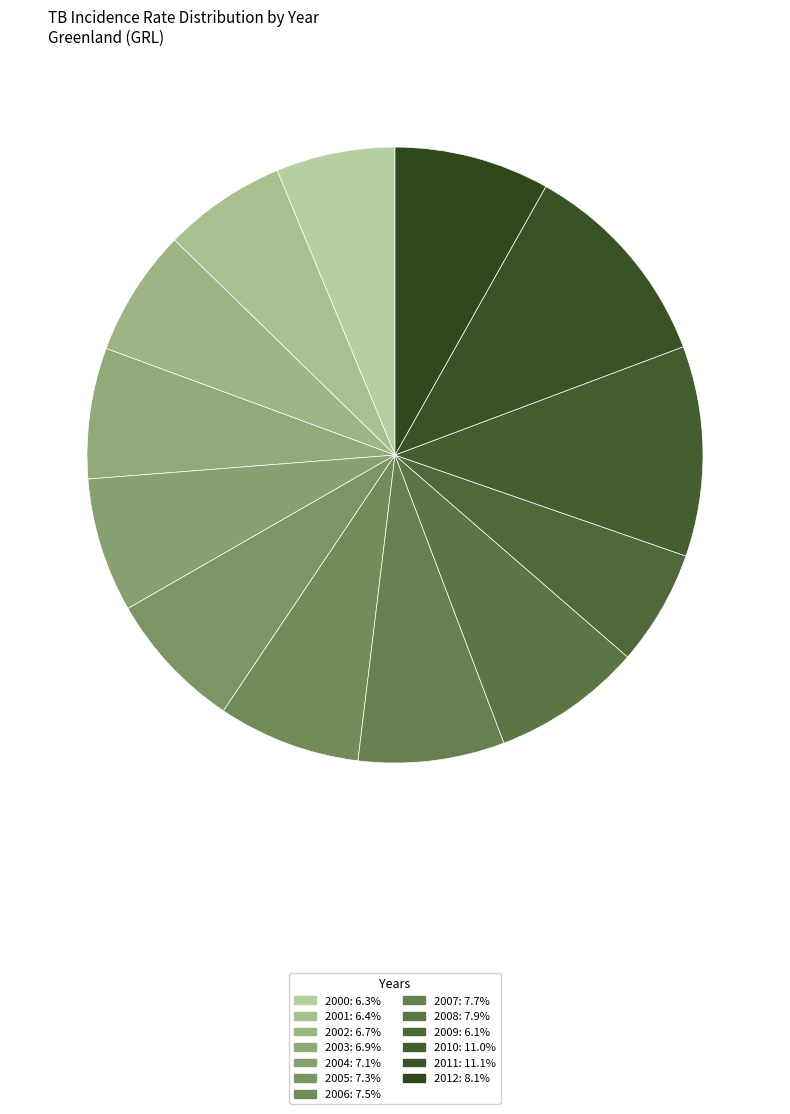

What percentage is NOT represented by 2002?

93.3%